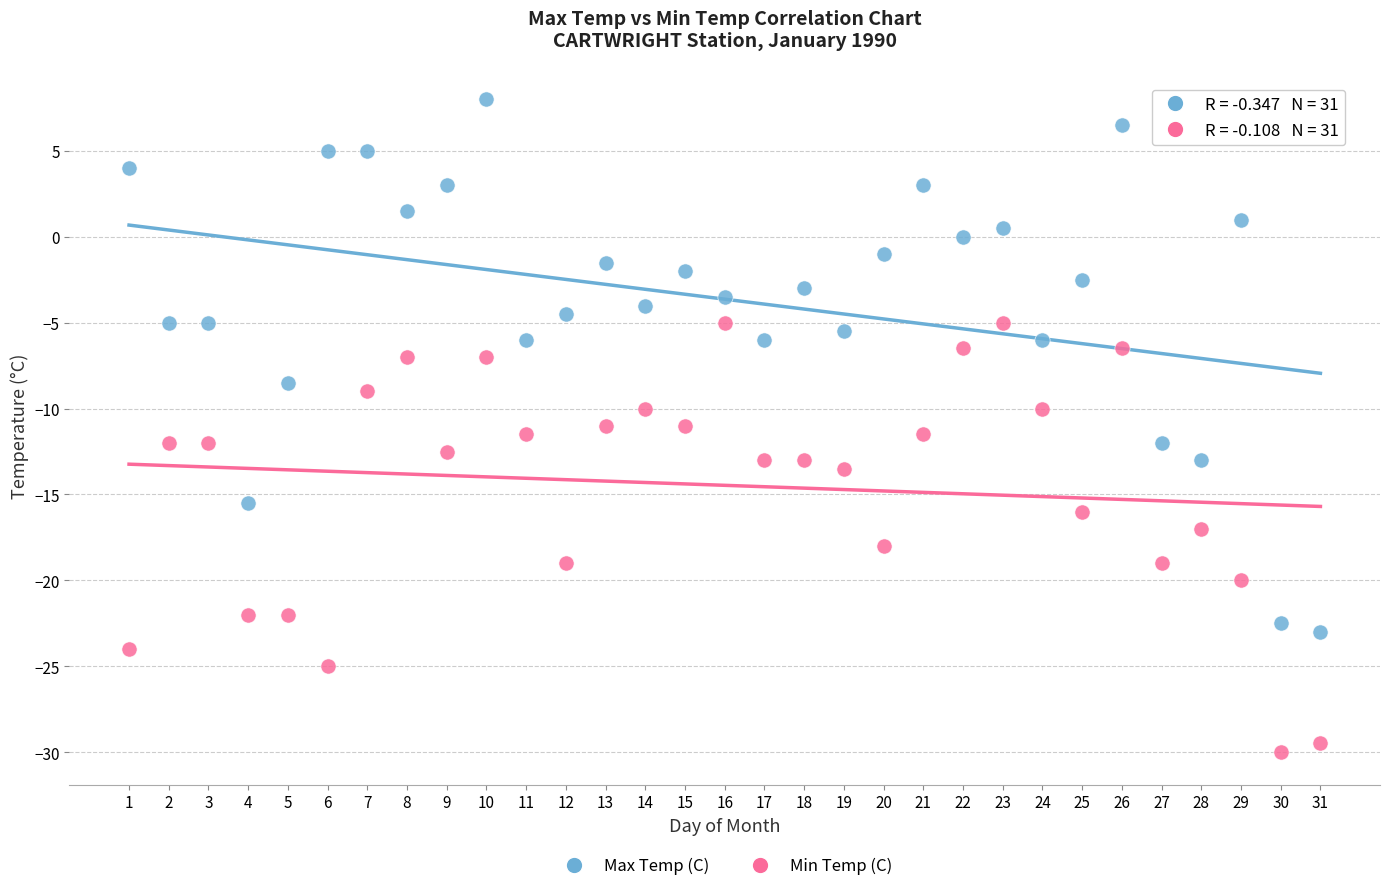

Across all data points, what is the range of X values (max minus min)?

30.0